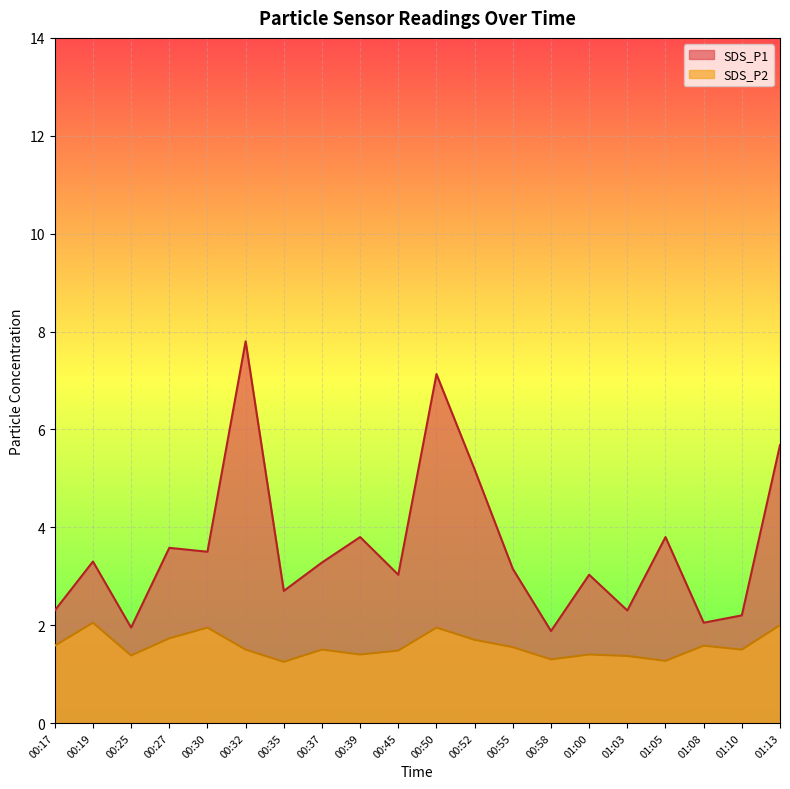

At 00:52, list the series in order from largest to smallest.

SDS_P1, SDS_P2